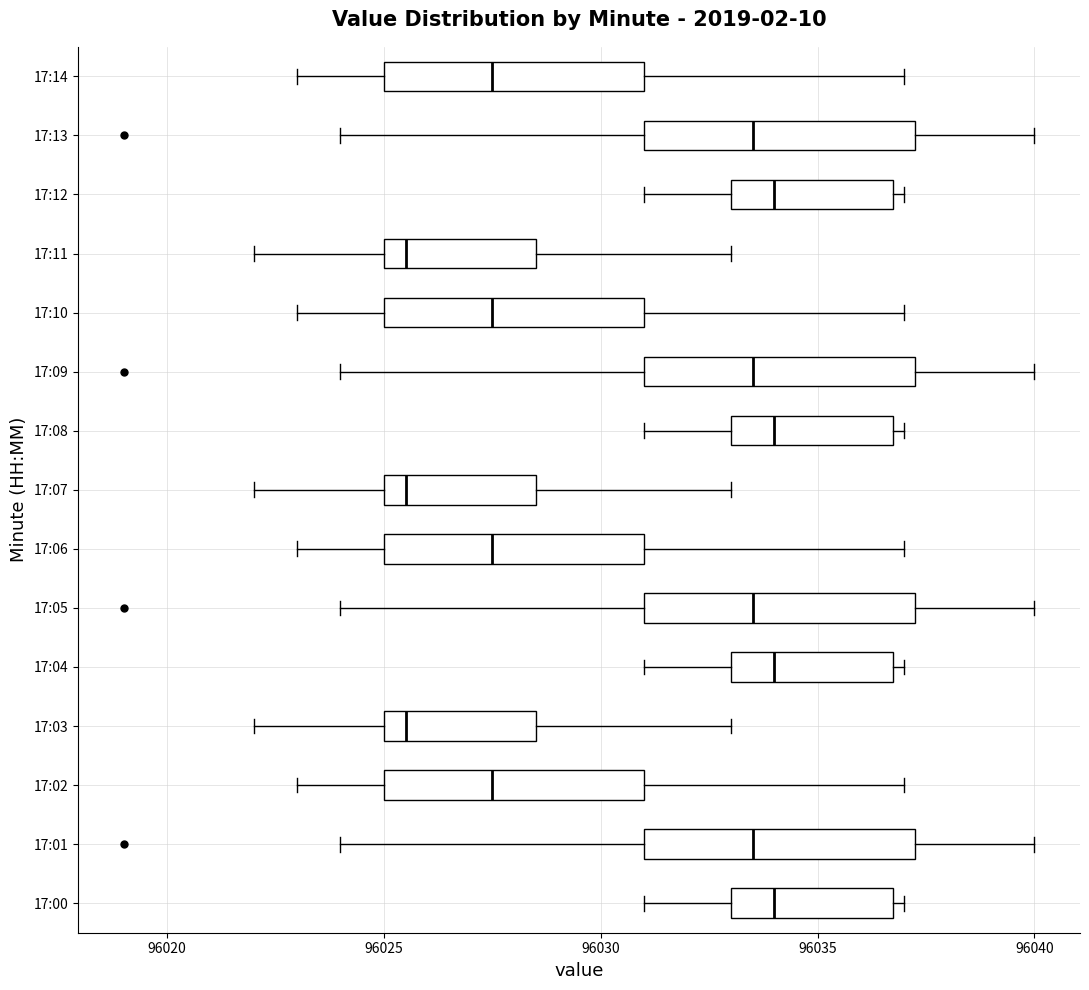

Reading bottom to top, read every box against the x-axis: the position of its median line, the range the box covers, and the ends of its whiskers. The values are not printed on the chart, so give them approximately, as read against the axis.

17:00: median 96034.0, box 96033.0 to 96037.0, whiskers 96031.0 to 96037.0 (just right of the box's right edge)
17:01: median 96033.5, box 96031.0 to 96037.5, whiskers 96024.0 to 96040.0
17:02: median 96027.5, box 96025.0 to 96031.0, whiskers 96023.0 to 96037.0
17:03: median 96025.5, box 96025.0 to 96028.5, whiskers 96022.0 to 96033.0
17:04: median 96034.0, box 96033.0 to 96037.0, whiskers 96031.0 to 96037.0 (just right of the box's right edge)
17:05: median 96033.5, box 96031.0 to 96037.5, whiskers 96024.0 to 96040.0
17:06: median 96027.5, box 96025.0 to 96031.0, whiskers 96023.0 to 96037.0
17:07: median 96025.5, box 96025.0 to 96028.5, whiskers 96022.0 to 96033.0
17:08: median 96034.0, box 96033.0 to 96037.0, whiskers 96031.0 to 96037.0 (just right of the box's right edge)
17:09: median 96033.5, box 96031.0 to 96037.5, whiskers 96024.0 to 96040.0
17:10: median 96027.5, box 96025.0 to 96031.0, whiskers 96023.0 to 96037.0
17:11: median 96025.5, box 96025.0 to 96028.5, whiskers 96022.0 to 96033.0
17:12: median 96034.0, box 96033.0 to 96037.0, whiskers 96031.0 to 96037.0 (just right of the box's right edge)
17:13: median 96033.5, box 96031.0 to 96037.5, whiskers 96024.0 to 96040.0
17:14: median 96027.5, box 96025.0 to 96031.0, whiskers 96023.0 to 96037.0